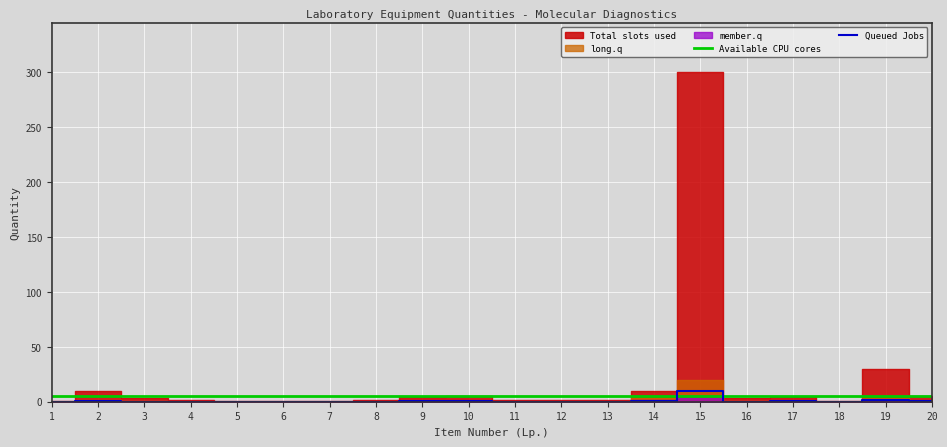

Does the chart display data point markers on the line(s)?

No